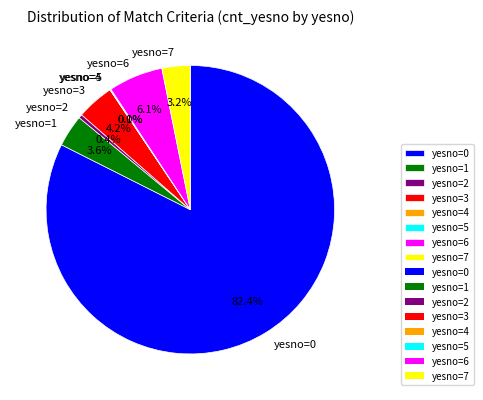

What percentage is NOT represented by yesno=3?

95.8%